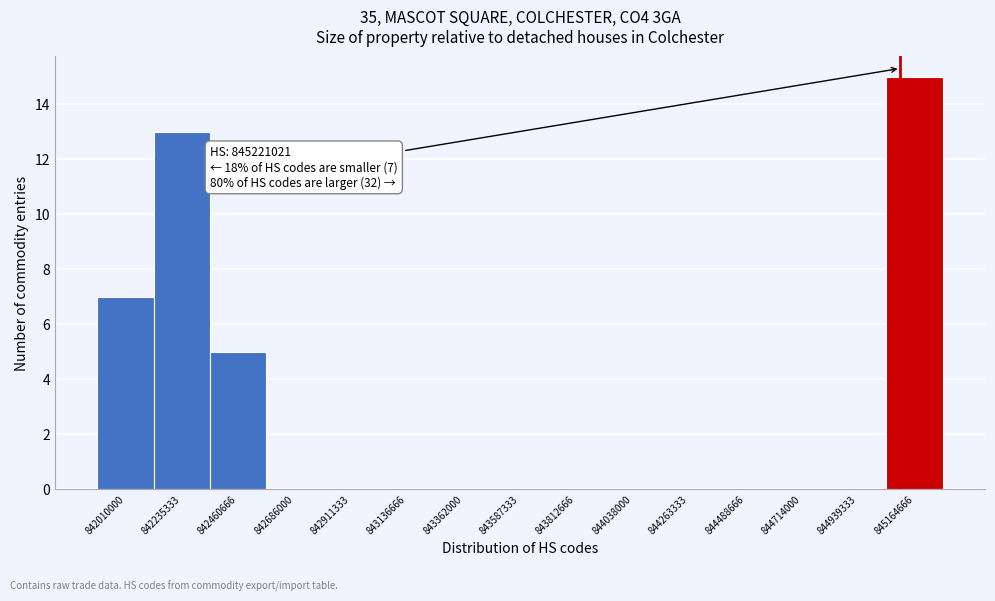

Reading left to right, what are all the values shown in this chart?

842010000=7	842235333=13	842460666=5	842686000=0	842911333=0	843136666=0	843362000=0	843587333=0	843812666=0	844038000=0	844263333=0	844488666=0	844714000=0	844939333=0	845164666=15